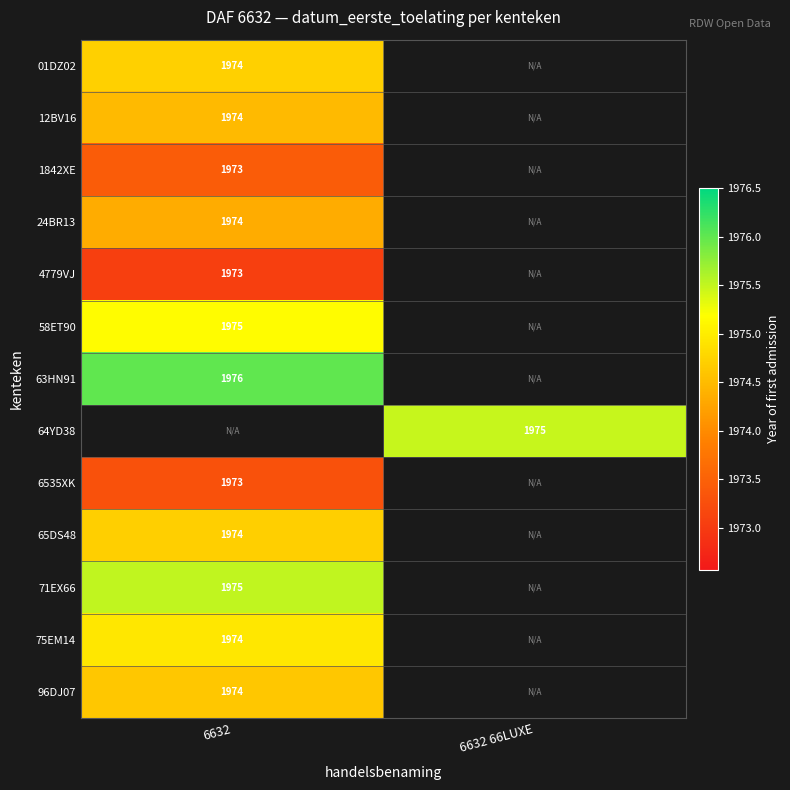

At which category does the chart reach its peak across all series?

6632